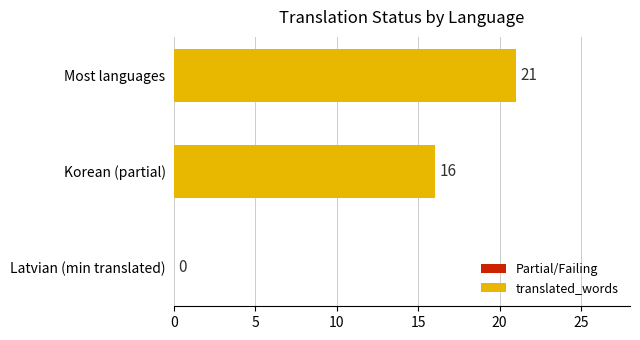

Is it true that the value at Latvian (min translated) is 7?

False